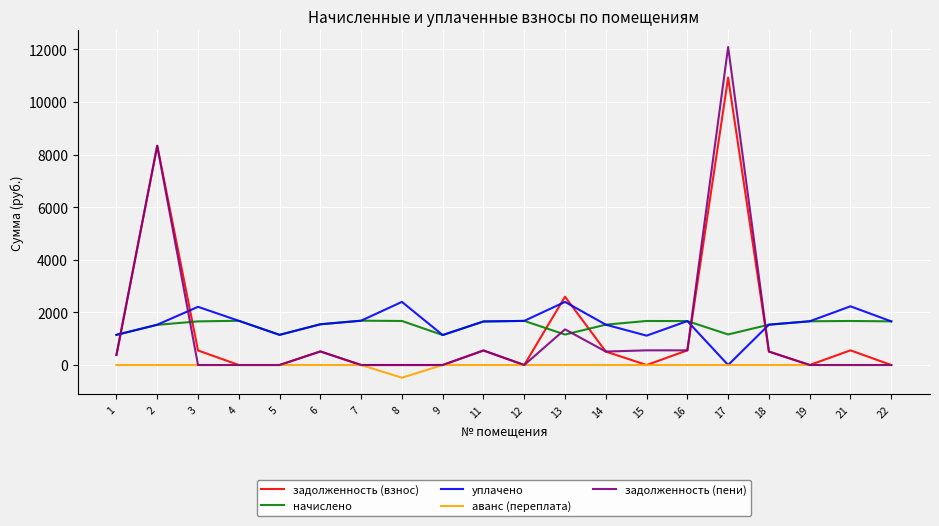

Is it true that уплачено equals 1807.8 at 1?

False